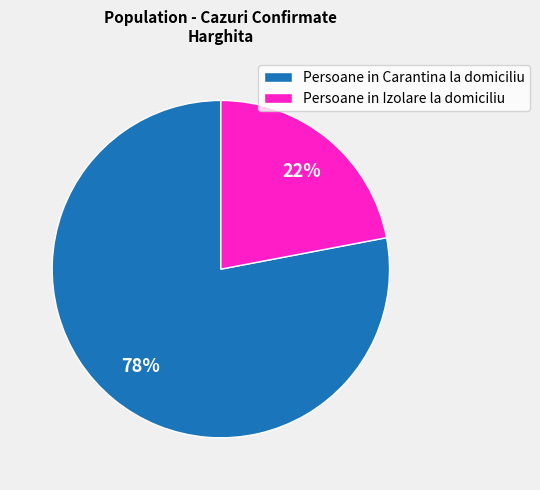

Is it true that Persoane in Carantina la domiciliu is 86% of the pie?

False